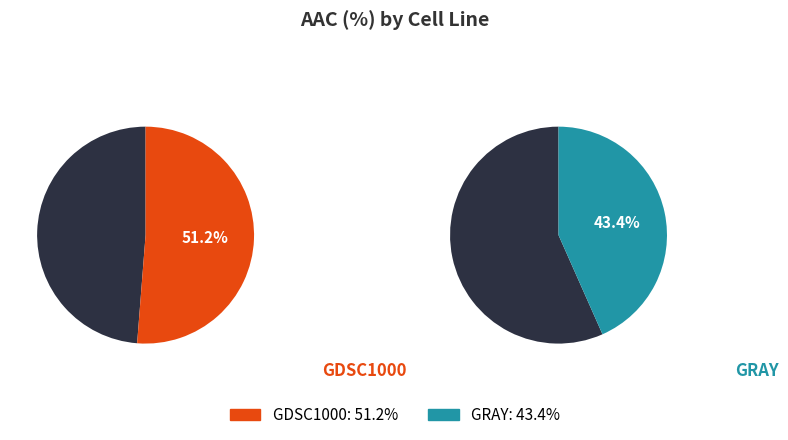

What is the largest slice in the pie chart?

GDSC1000